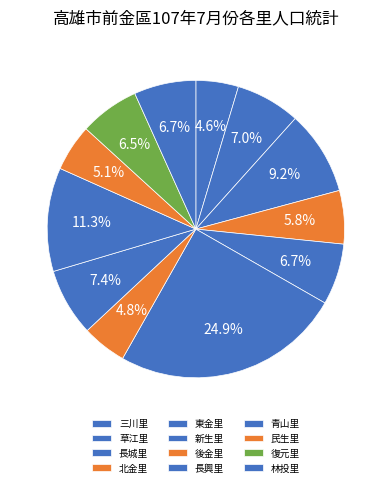

Count the number of slices in the pie.

12